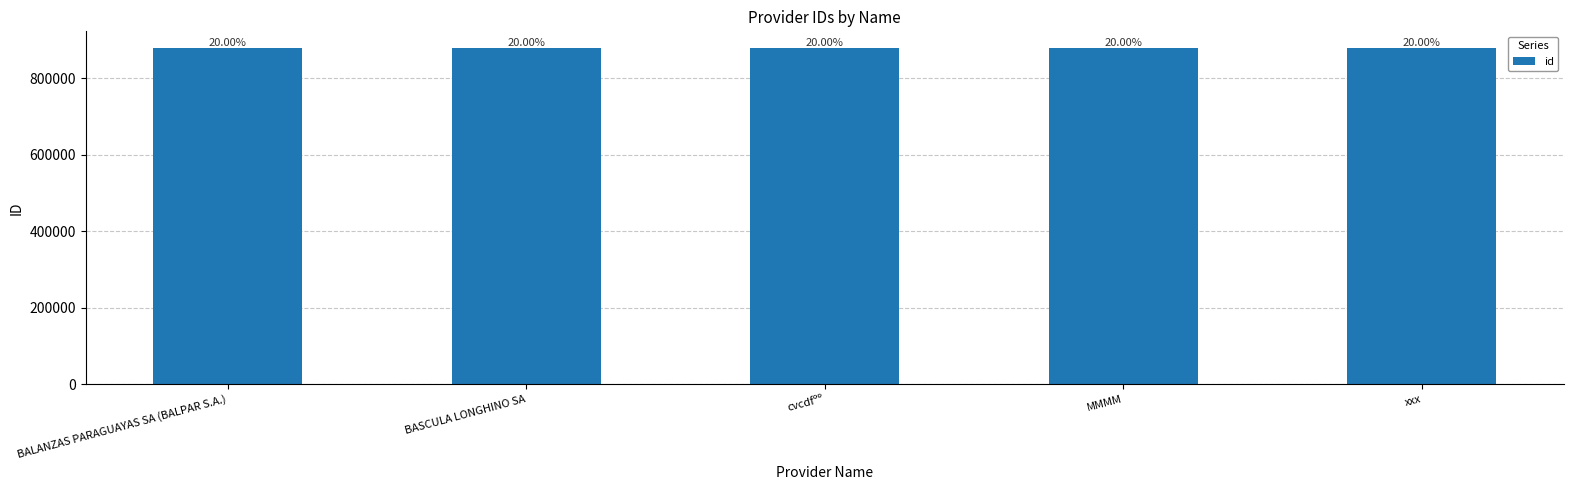

What is the sum of the values at BALANZAS PARAGUAYAS SA (BALPAR S.A.) and MMMM?

1757864